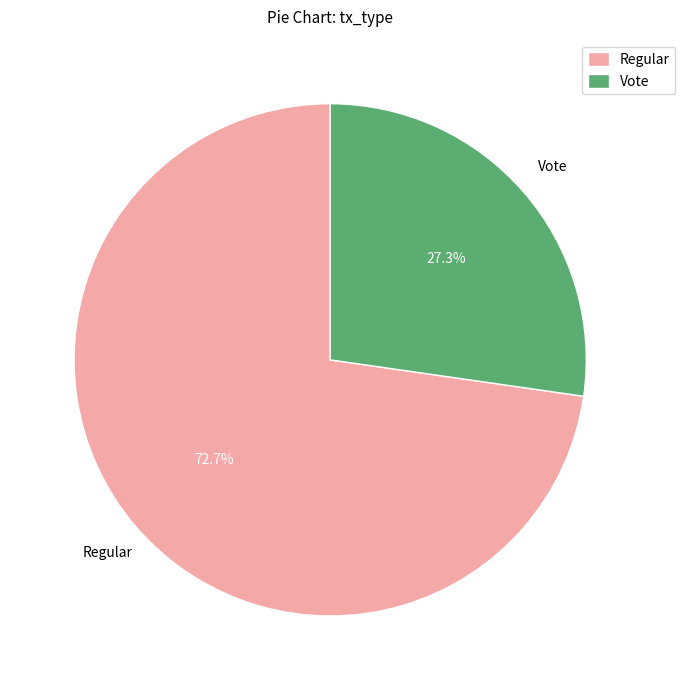

What is the total percentage of Vote and Regular?

100.0%